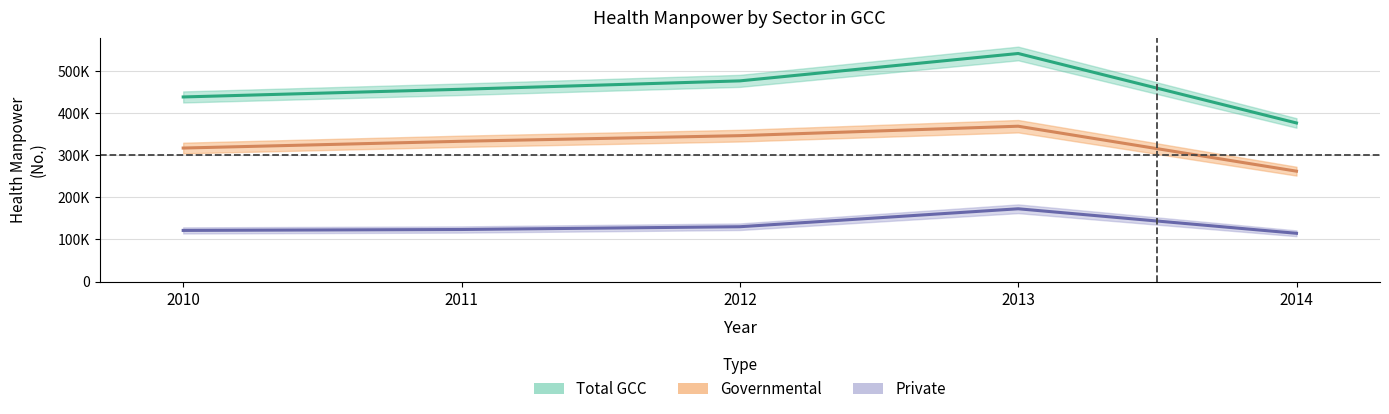

How many data points does each series have?

5